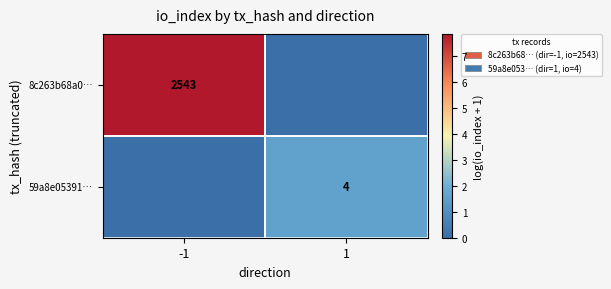

True or false: 59a8e05391… has a value of 4 at 1.

True